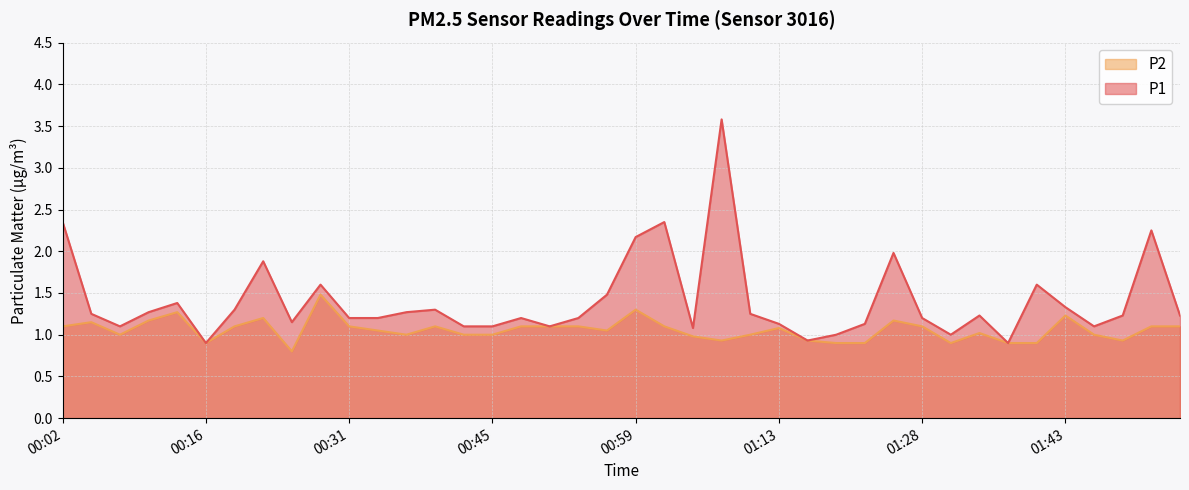

What is the label of the 16th point from the right?

01:10